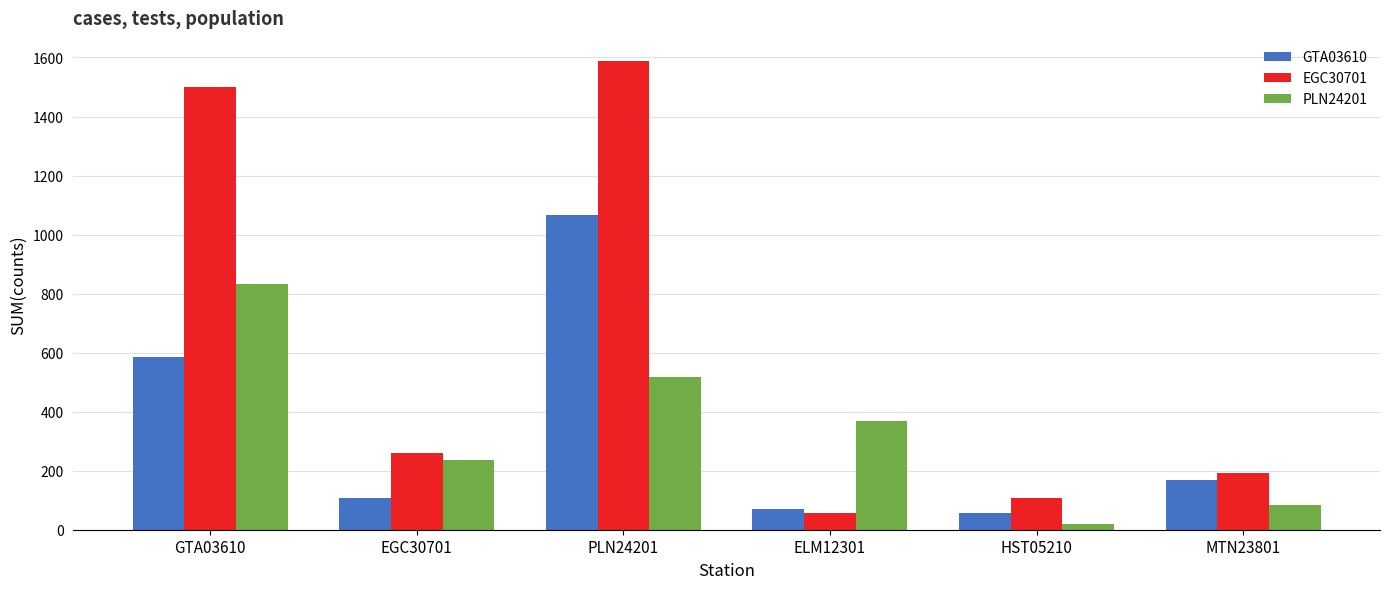

What is the label of the 3rd bar from the right?

ELM12301